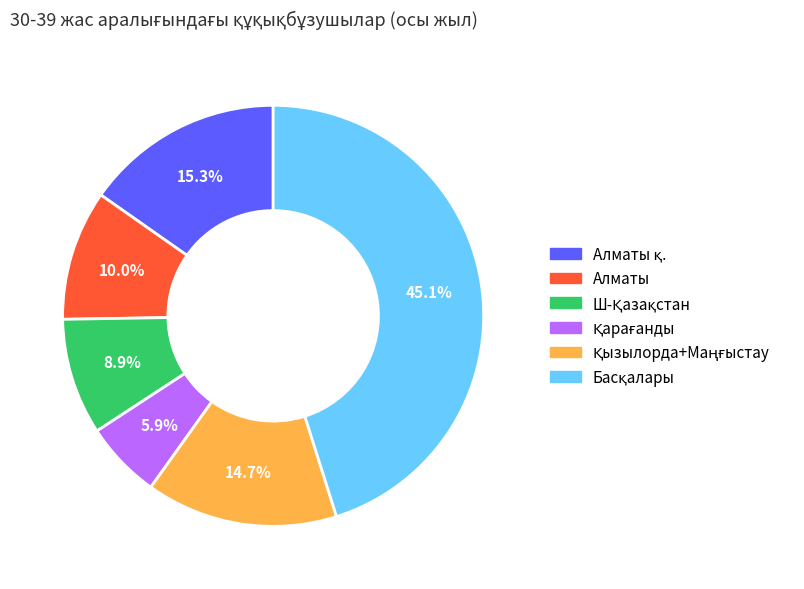

To the nearest percent, what is the average slice percentage?

17%